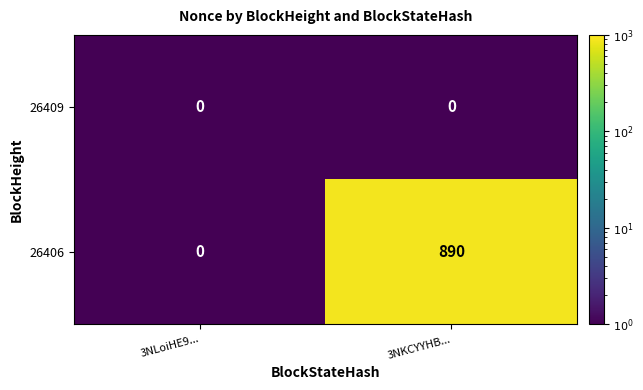

Rank the series by their maximum value, from lowest to highest.

26409, 26406